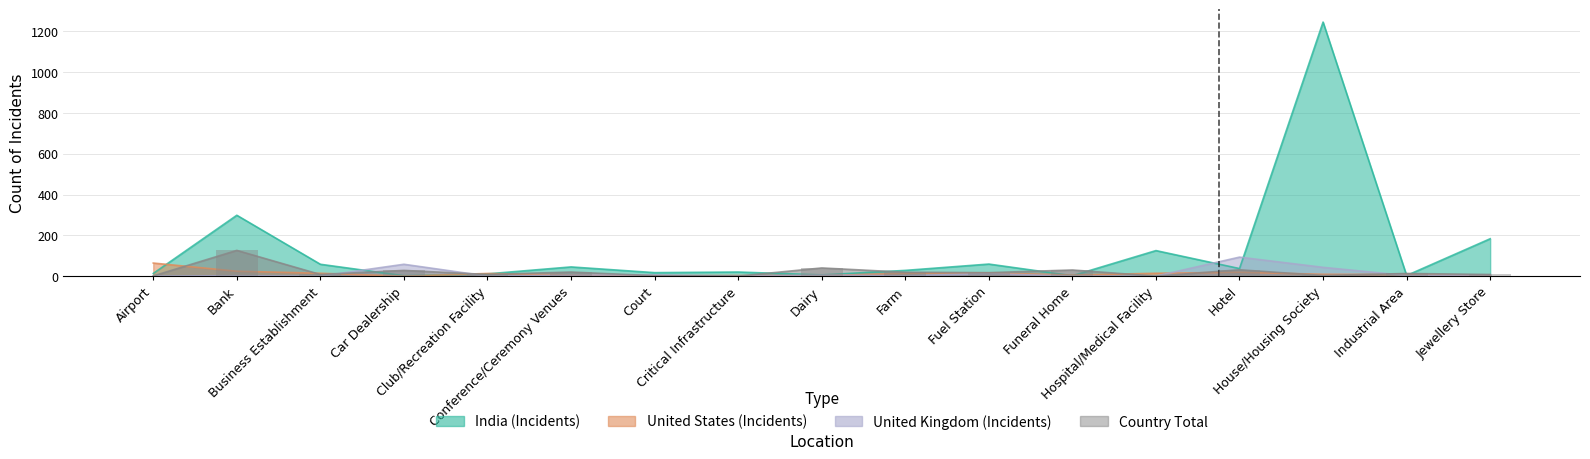

Where is United States (Incidents) nearest to the value 33?

Bank